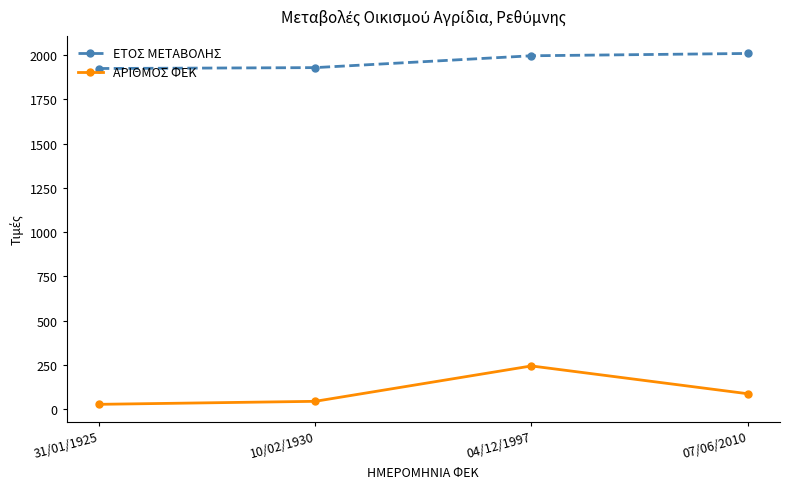

How many data points in ΑΡΙΘΜΟΣ ΦΕΚ are less than 87?

2